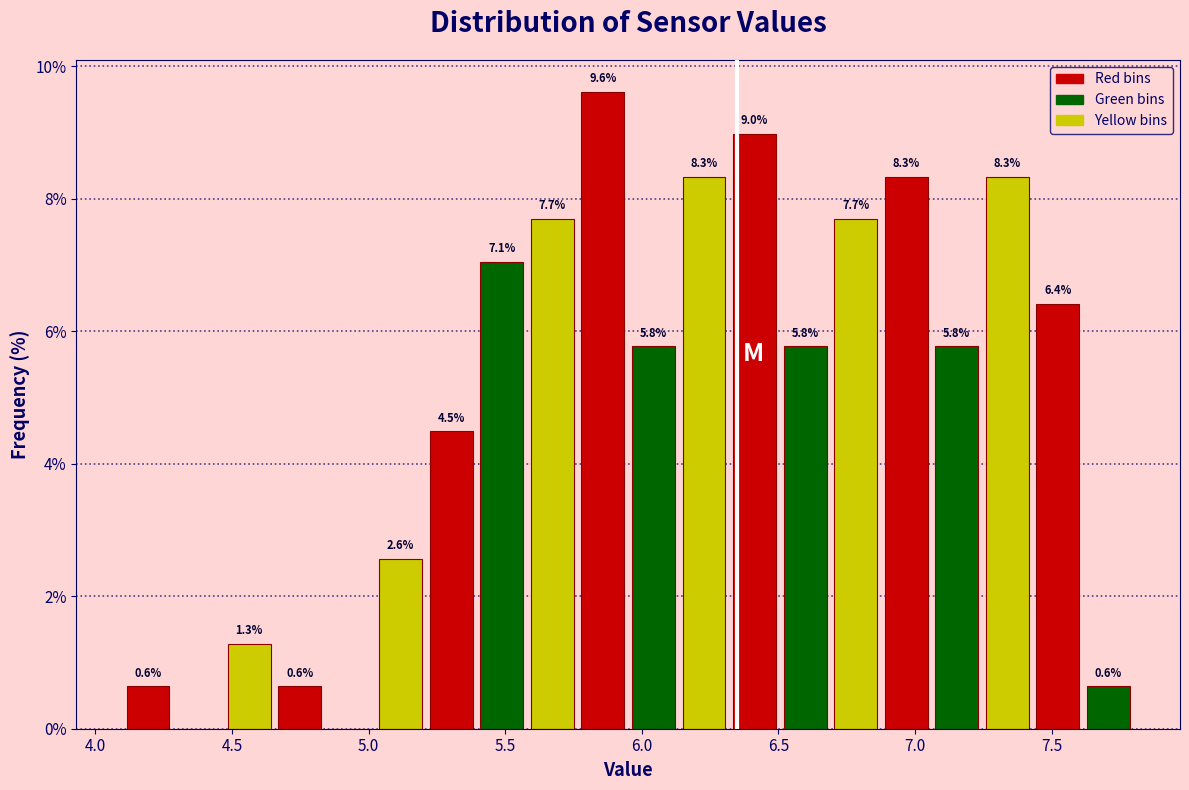

Read against the x-axis, roughly where is the centre of the tallest bar?

5.85